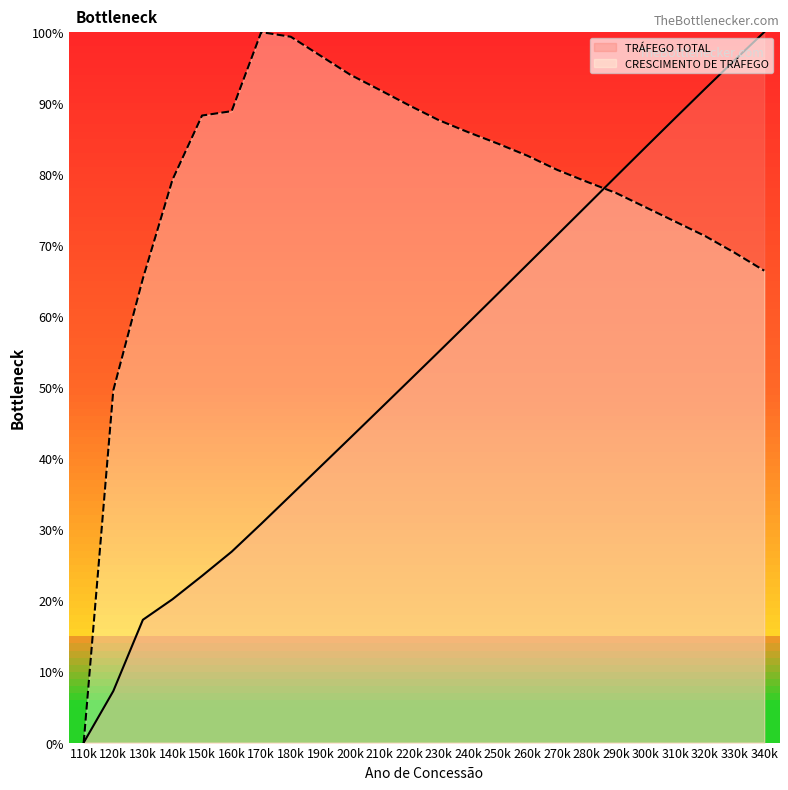

At 240k, list the series in order from largest to smallest.

CRESCIMENTO DE TRÁFEGO, TRÁFEGO TOTAL